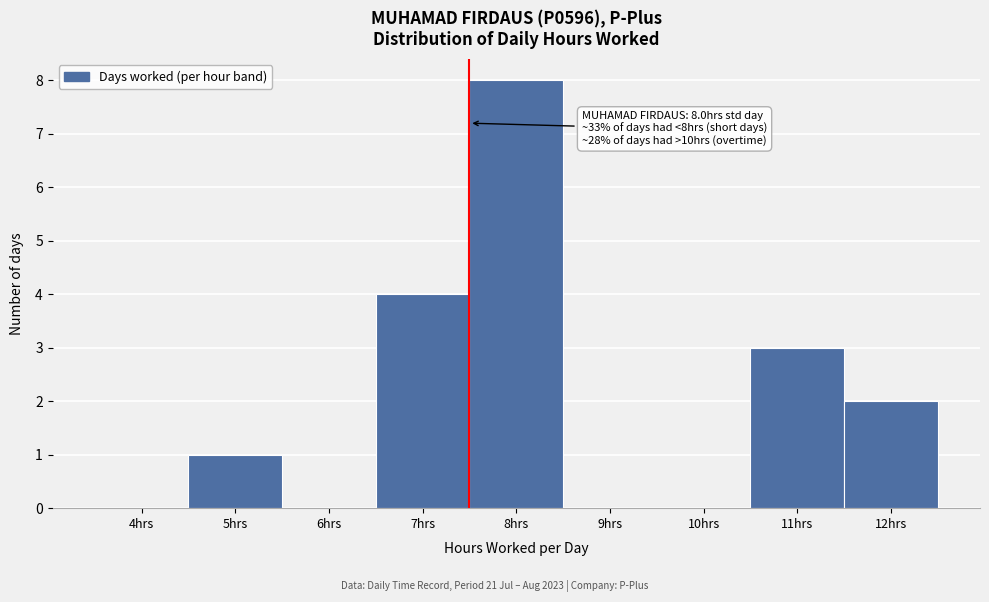

Reading right to left, list all the values displayed in this chart.

12hrs=2	11hrs=3	10hrs=0	9hrs=0	8hrs=8	7hrs=4	6hrs=0	5hrs=1	4hrs=0